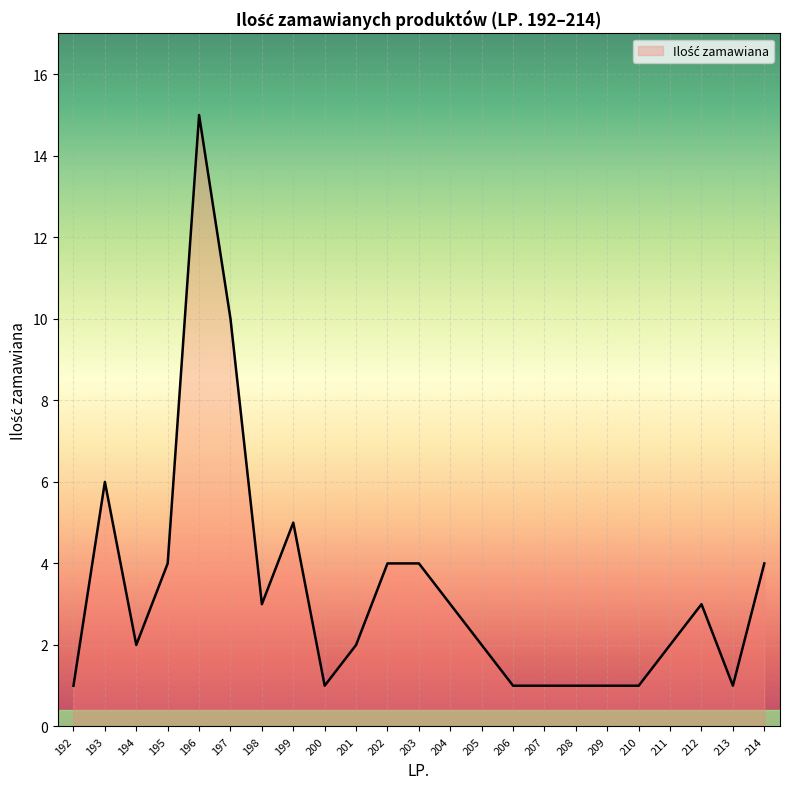

What is the change in value from 196 to 205?

-13